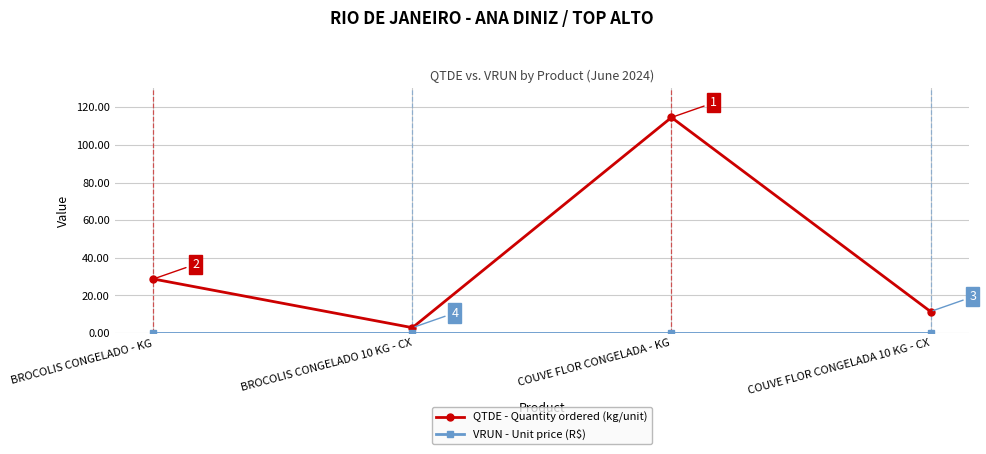

Where is QTDE - Quantity ordered (kg/unit) nearest to the value 58?

BROCOLIS CONGELADO - KG